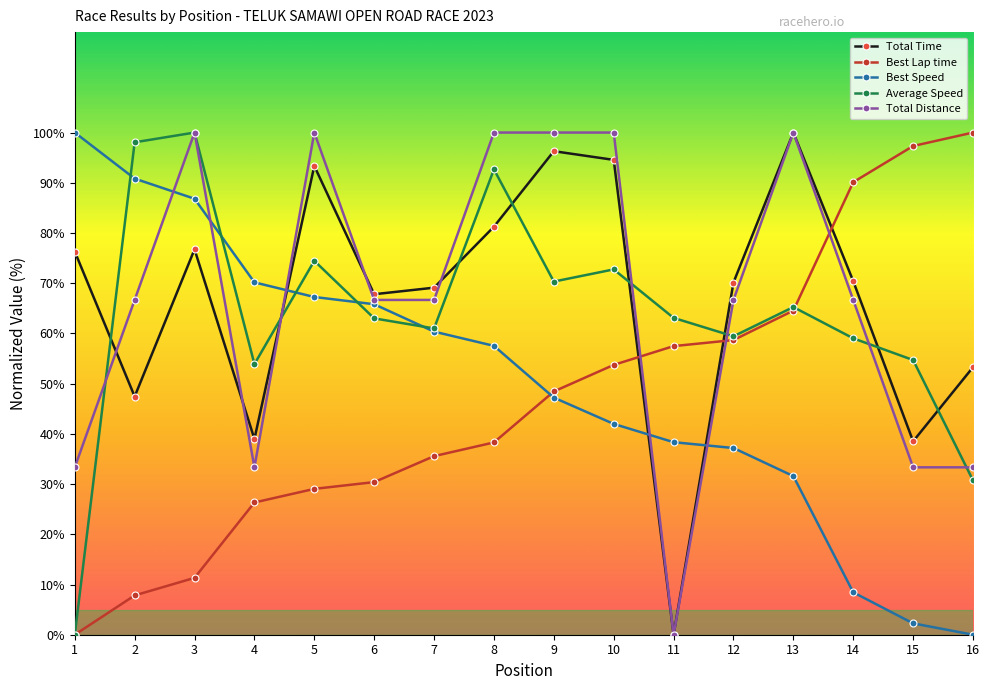

Between which two adjacent categories do Total Time and Best Lap time first intersect?

10 and 11